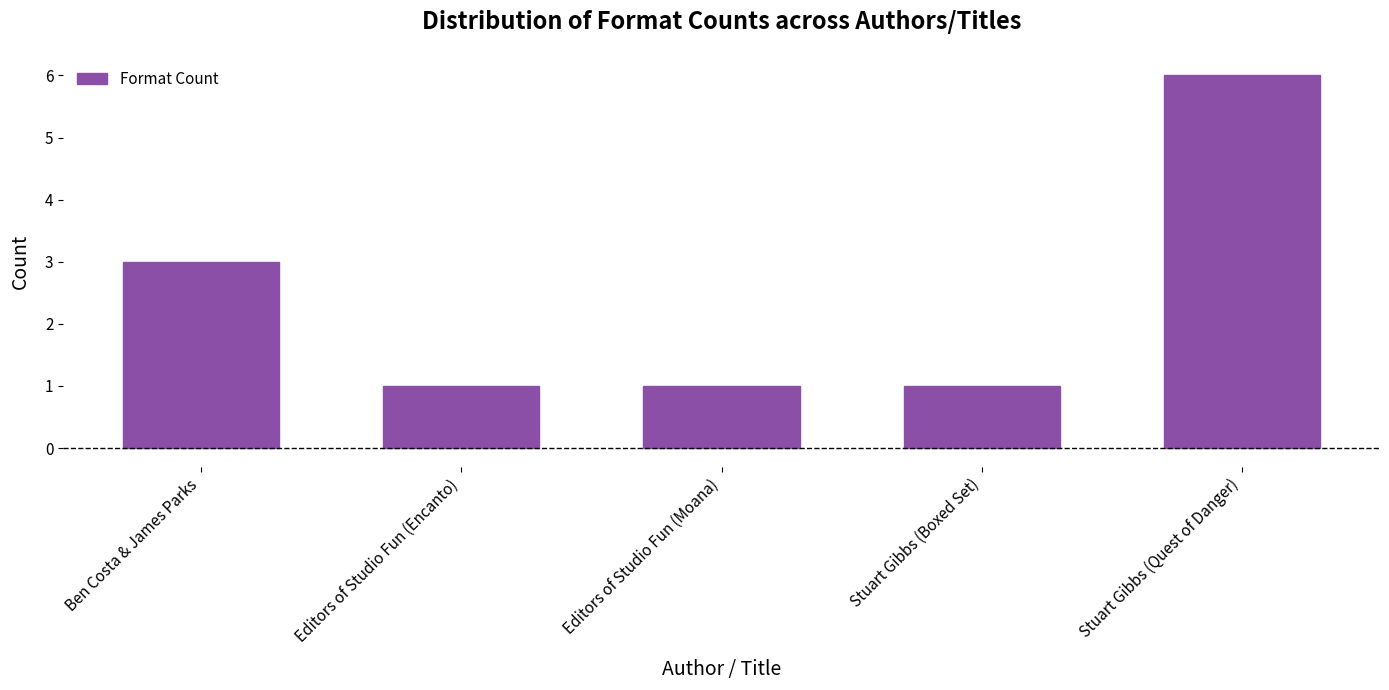

Reading left to right, what are all the values shown in this chart?

3	1	1	1	6